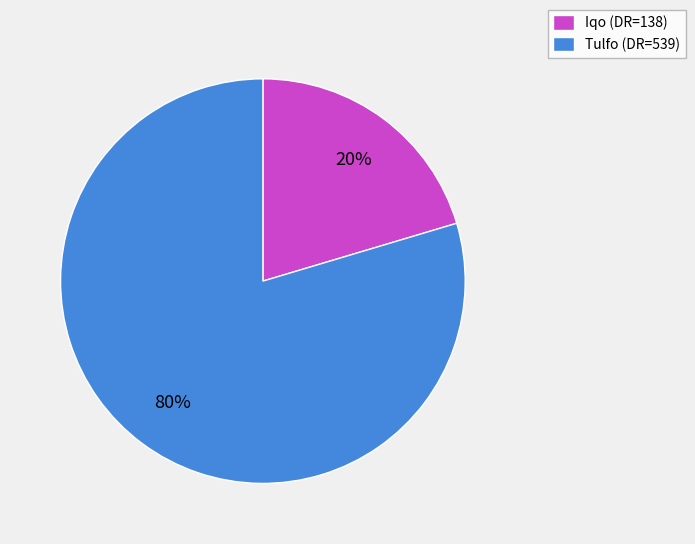

How many segments does this pie chart have?

2